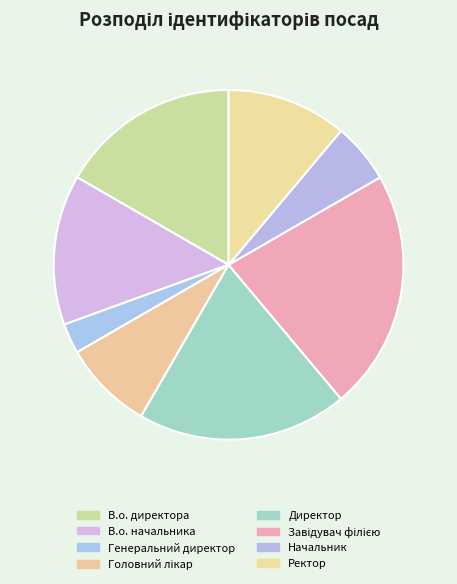

Is the sum of В.о. директора and Генеральний директор greater than half?

No